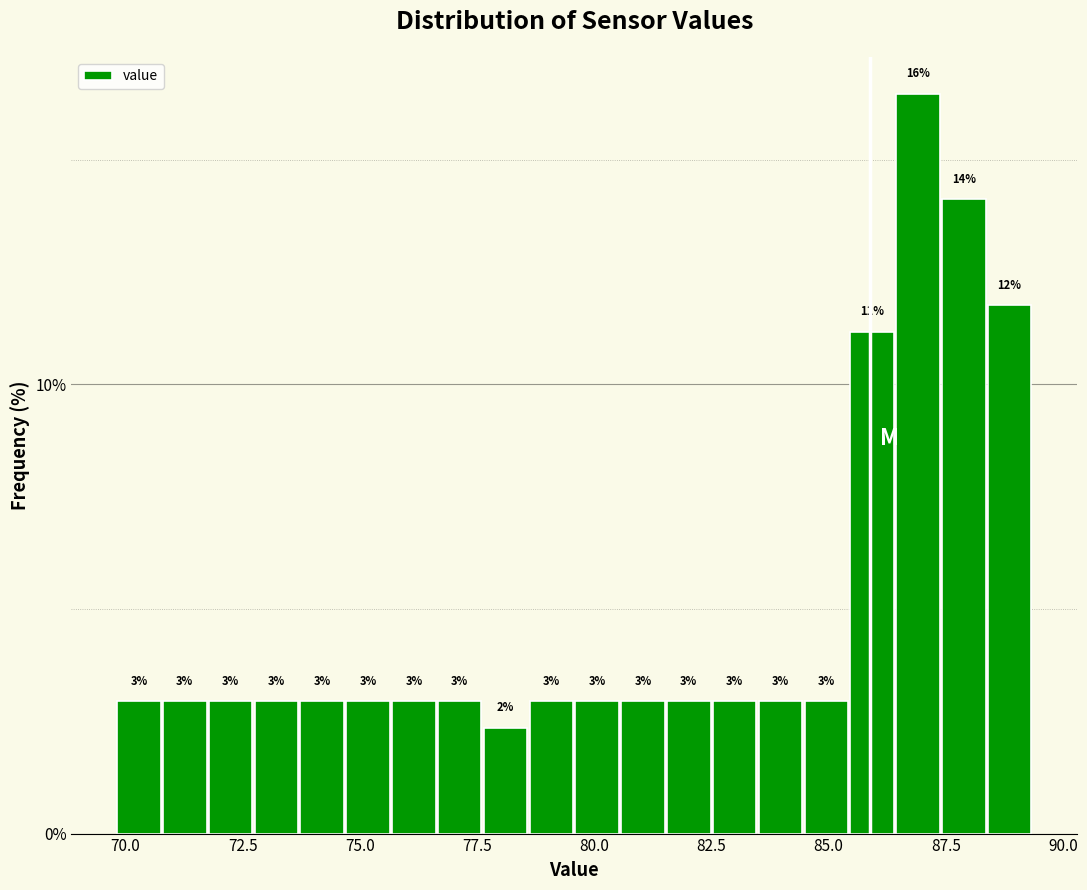

Read against the x-axis, roughly where is the centre of the tallest bar?

87.0